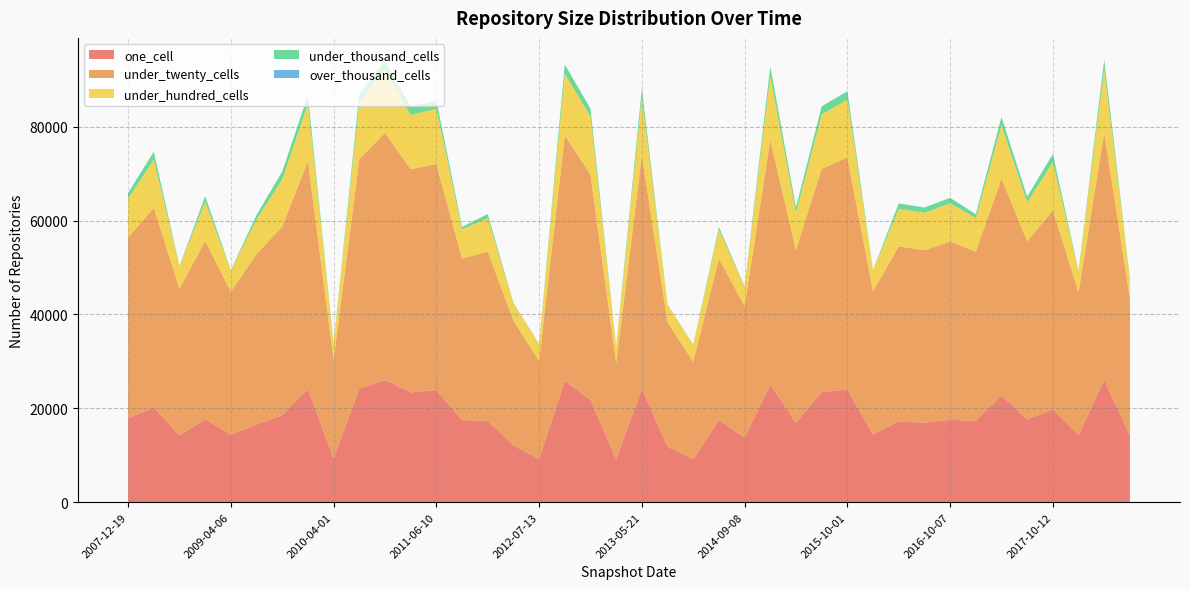

Reading left to right, transcribe all the data shown in this chart.

one_cell: 17888	20151	14212	17677	14360	16558	18535	24094	9304	24176	26019	23388	23883	17489	17324	12101	9215	25835	21791	9049	24173	11823	9165	17494	13720	25010	16938	23454	23995	14372	17193	16932	17547	17321	22743	17630	19753	14260	26041	14236
under_twenty_cells: 38484	42540	31266	37998	30517	36283	40197	48588	20919	48931	52681	47561	48145	34401	36070	26602	20830	52278	48024	20578	49642	26498	20760	34393	28007	52200	36770	47563	49486	30529	37298	36764	37964	36059	46219	37942	42439	30465	52699	29170
under_hundred_cells: 8339	10306	4731	8339	4496	7428	10026	12213	3602	12100	13382	11560	11821	6246	7155	3719	3597	13193	12336	3583	12431	3712	3595	6199	4193	13536	7955	11571	12303	4496	8016	7954	8184	7155	11381	8339	10278	4486	13416	4280
under_thousand_cells: 1171	1682	97	1184	89	926	1702	1781	79	1781	2055	1747	1776	516	838	82	79	1961	1690	79	1827	82	79	591	93	2065	1141	1739	1793	89	1144	1141	1148	838	1733	1184	1709	89	2060	92
over_thousand_cells: 0	0	0	0	0	0	0	0	0	0	0	0	0	0	0	0	0	0	0	0	0	0	0	0	0	0	0	0	0	0	0	0	0	0	0	0	0	0	0	0